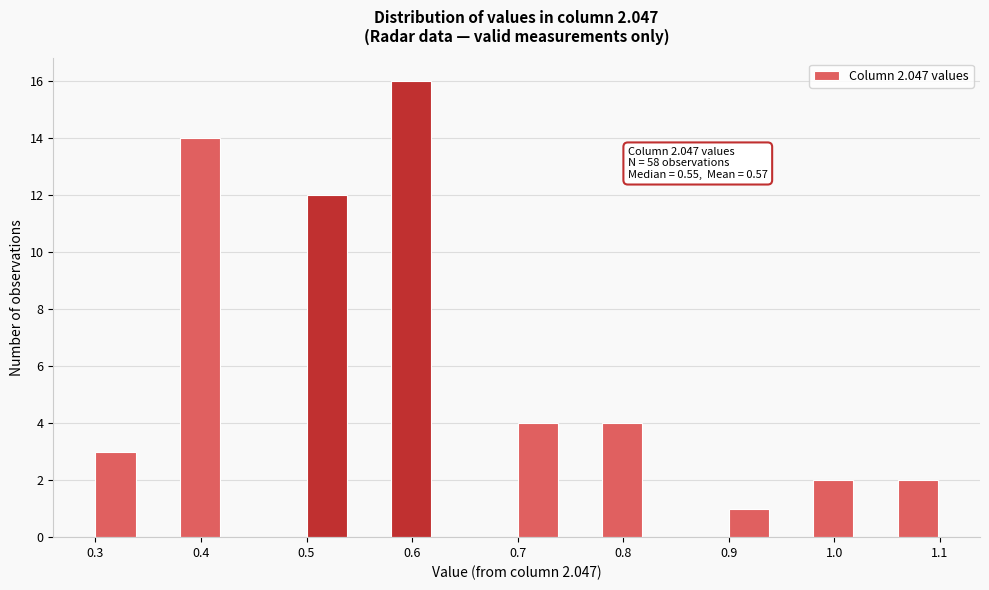

Over which range of the x-axis is the bar tallest?

0.58 to 0.62